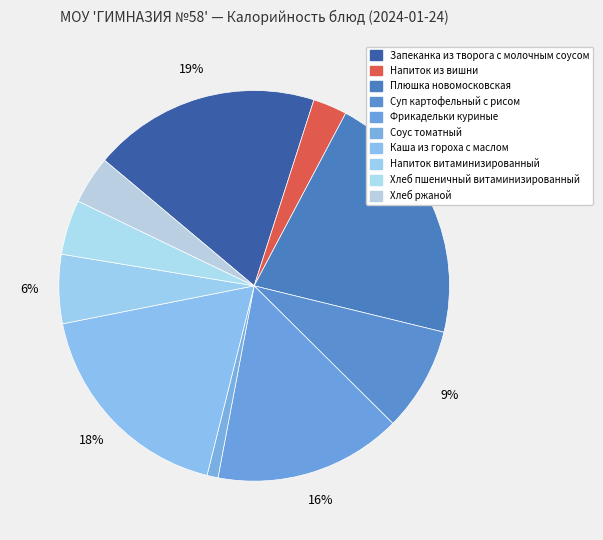

How many segments does this pie chart have?

10